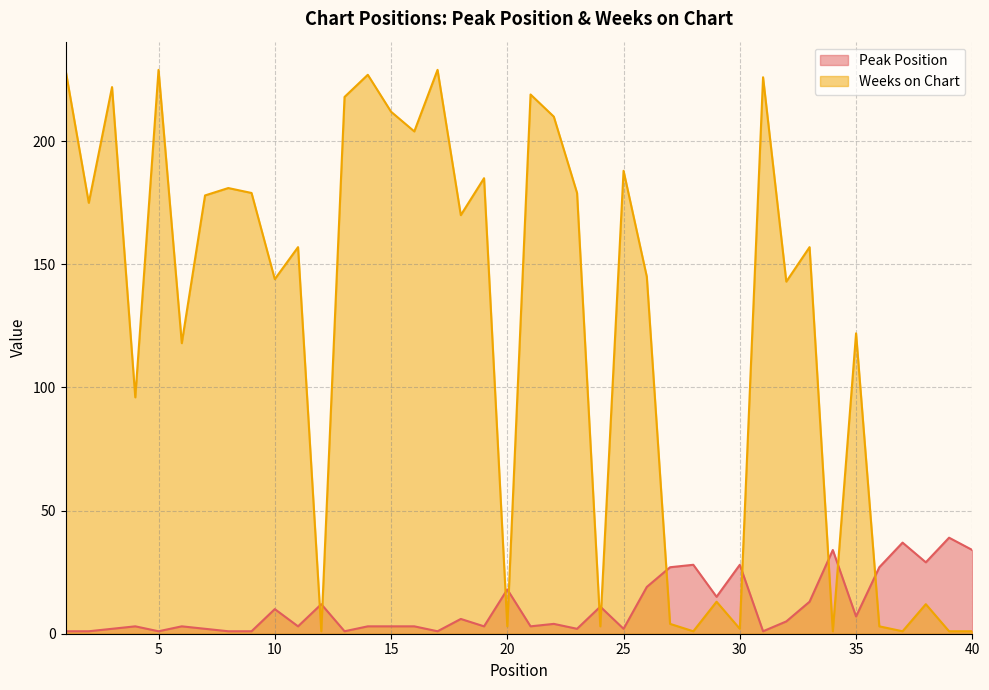

Which series has the largest total across all categories?

Weeks on Chart